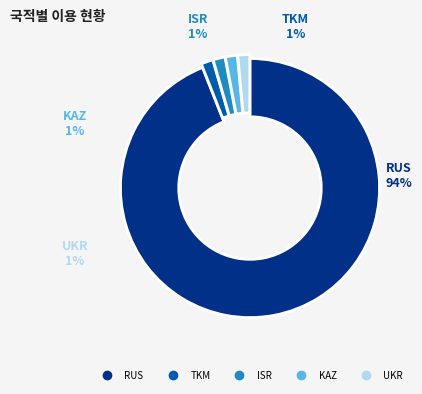

Which has a higher value, ISR or TKM?

ISR